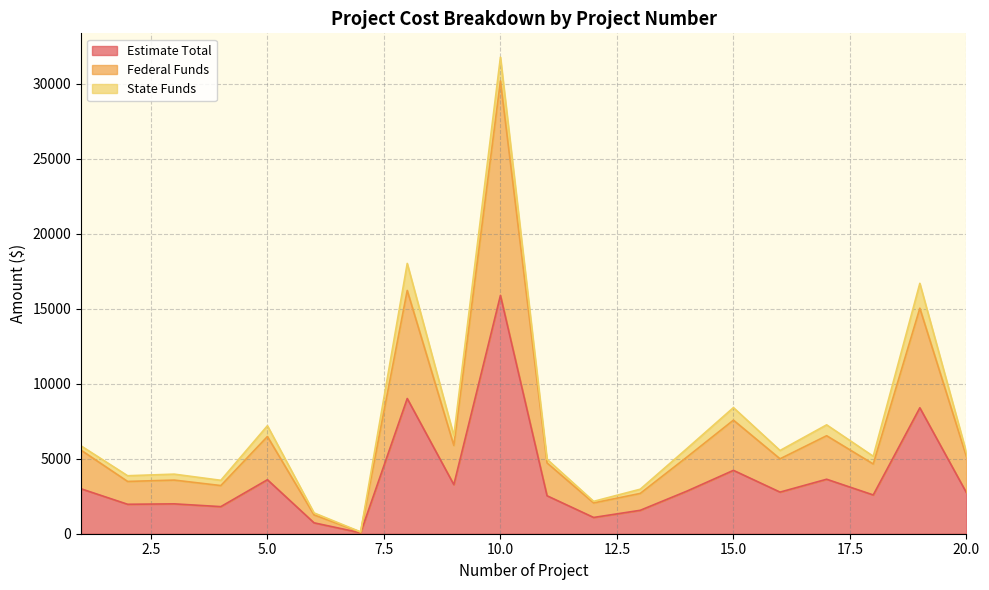

How many categories are shown in the chart?

20